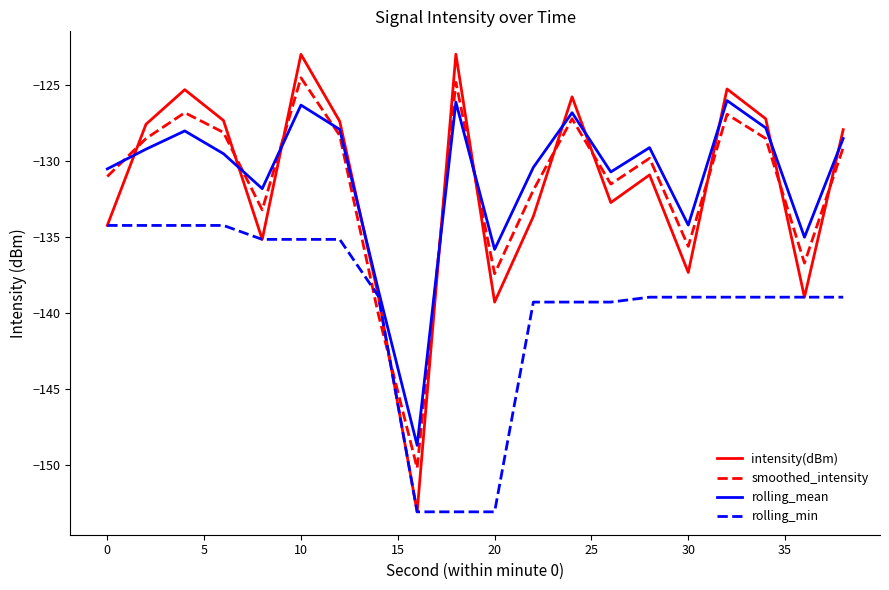

Which series has the widest spread of values?

intensity(dBm)